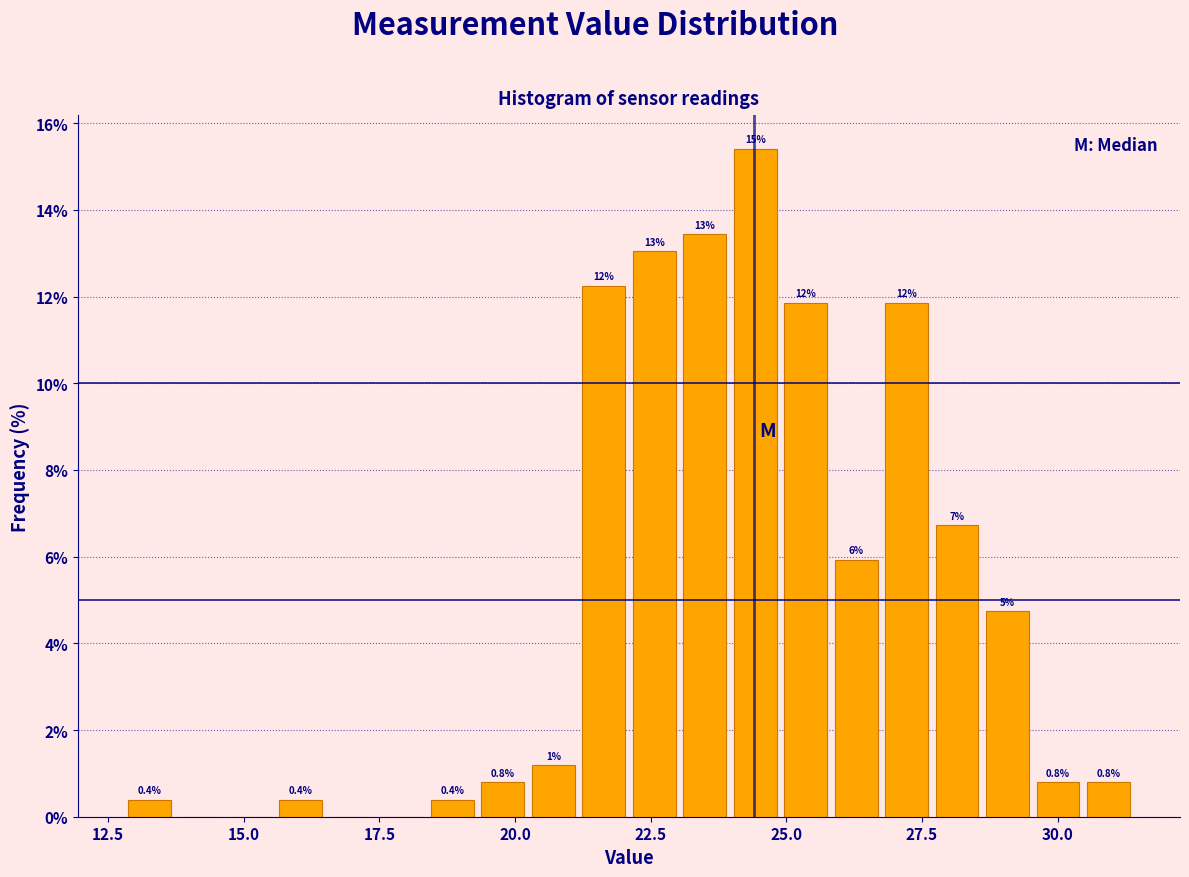

Around what value on the x-axis is the tallest bar? Give the approximate position of its centre, as read against the axis.

24.5